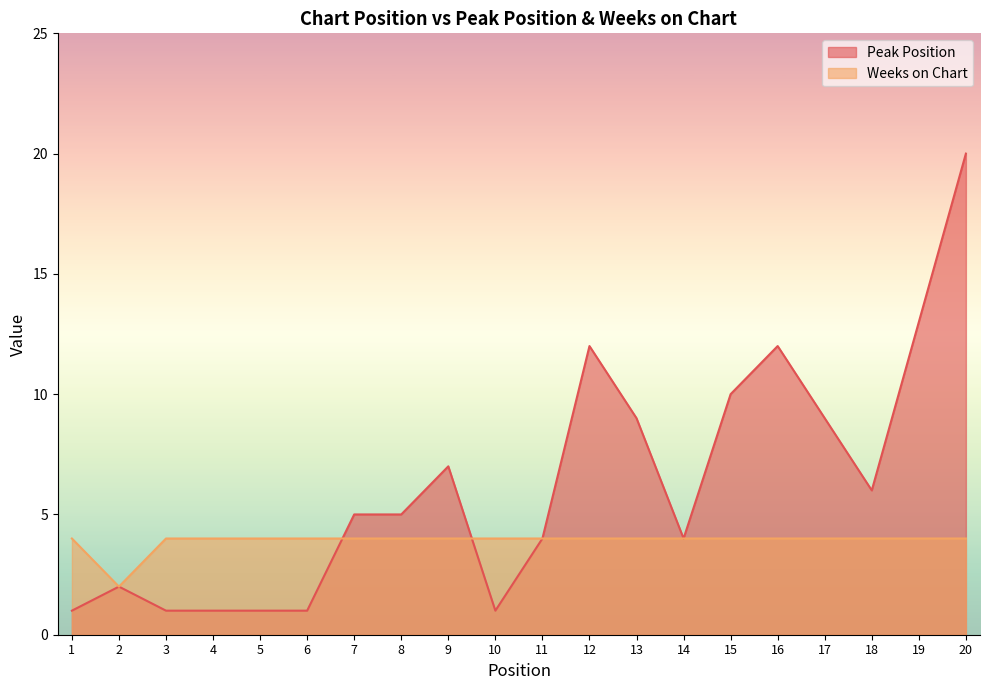

What is the difference between the maximum and minimum values in the Peak Position series?

19